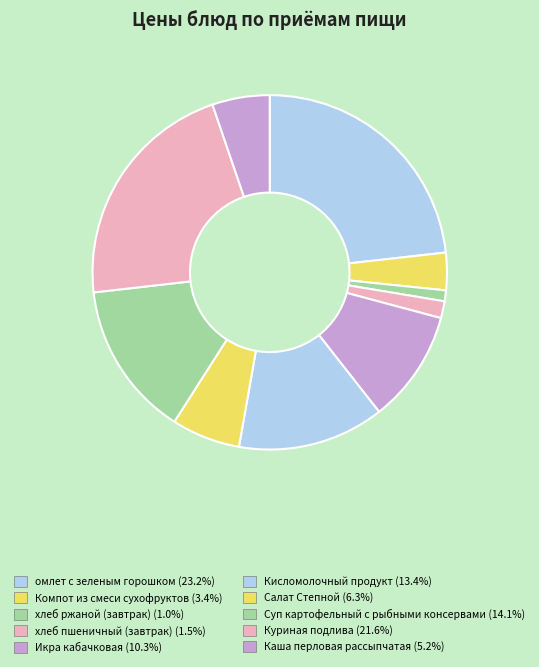

To the nearest percent, what is the average slice percentage?

10%